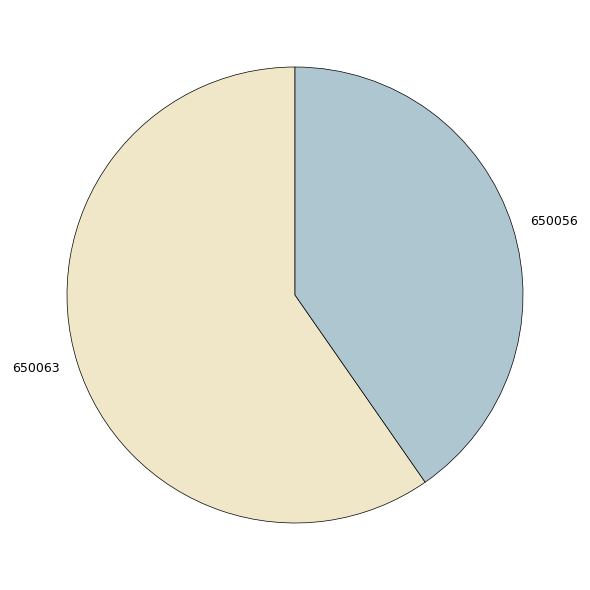

Which category has the biggest portion of the pie?

650063